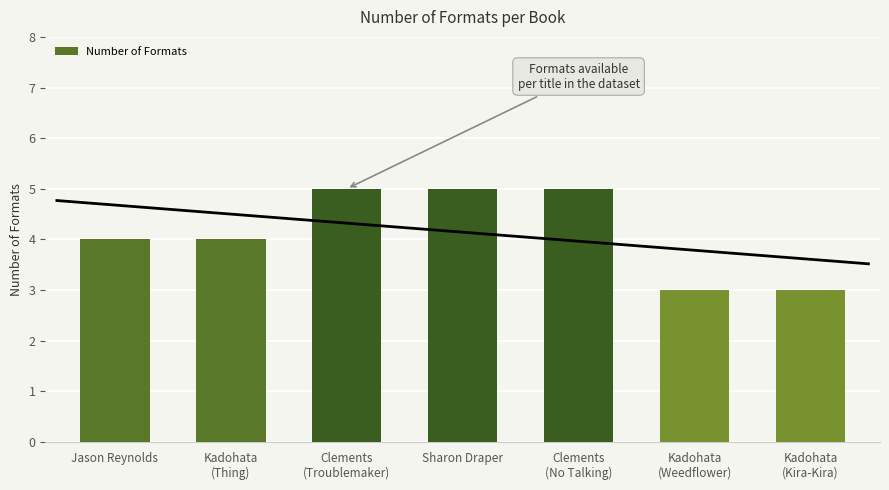

What is the value of the 5th bar from the left?

5